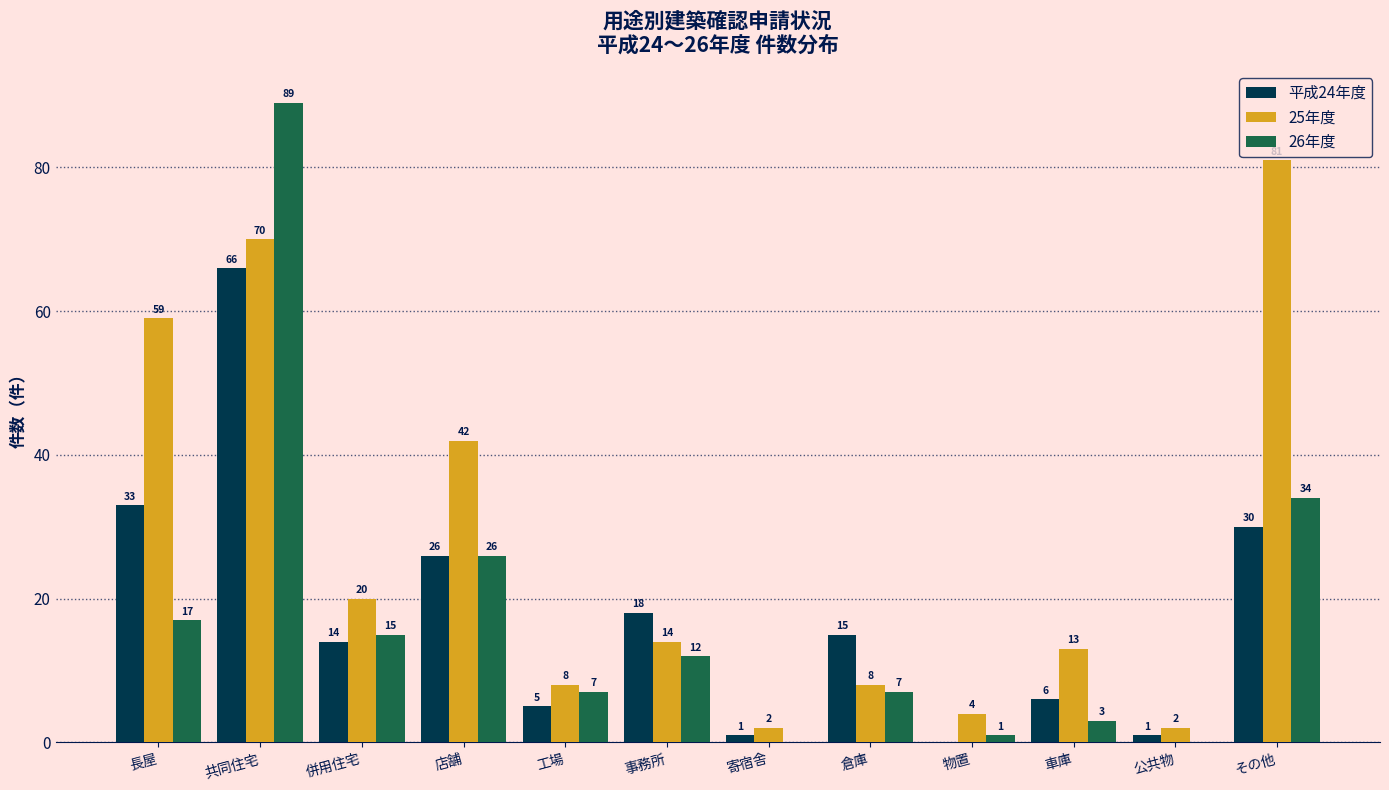

Reading left to right, transcribe all the data shown in this chart.

平成24年度: 長屋=33	共同住宅=66	併用住宅=14	店舗=26	工場=5	事務所=18	寄宿舎=1	倉庫=15	物置=0	車庫=6	公共物=1	その他=30
25年度: 長屋=59	共同住宅=70	併用住宅=20	店舗=42	工場=8	事務所=14	寄宿舎=2	倉庫=8	物置=4	車庫=13	公共物=2	その他=81
26年度: 長屋=17	共同住宅=89	併用住宅=15	店舗=26	工場=7	事務所=12	寄宿舎=0	倉庫=7	物置=1	車庫=3	公共物=0	その他=34